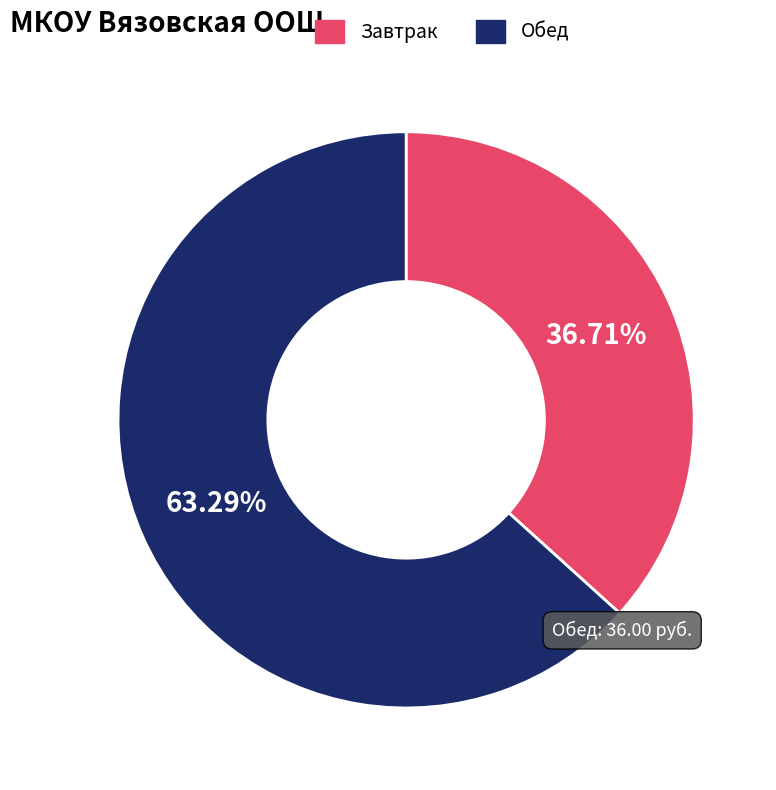

Rank the categories by value from highest to lowest.

Обед, Завтрак